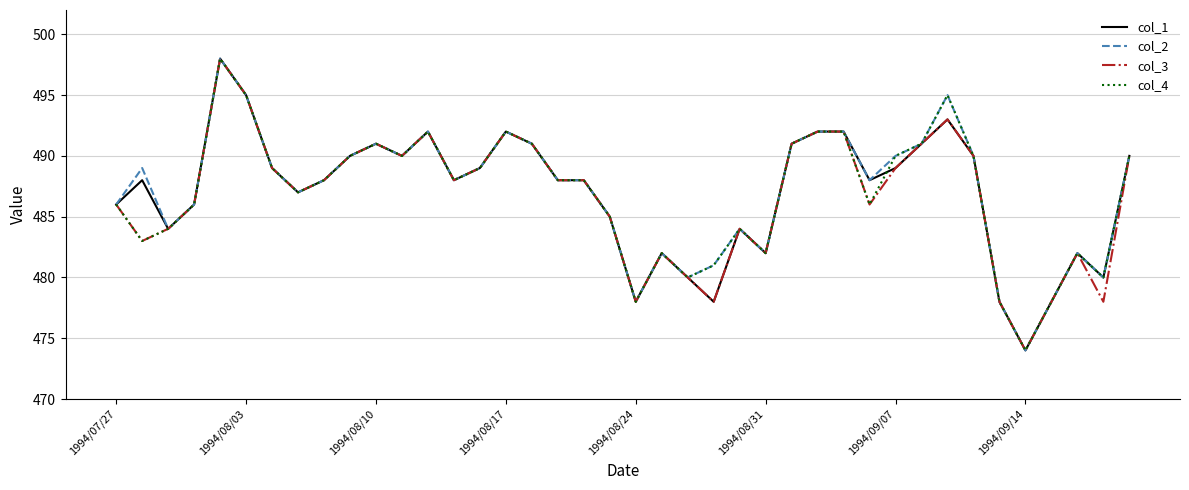

What is the minimum value for col_1?

474